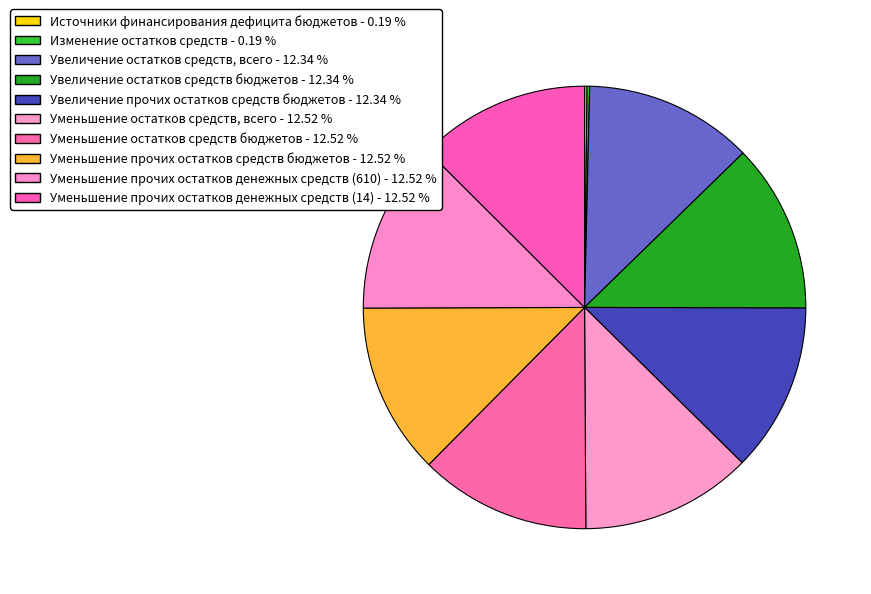

Rank the categories by value from highest to lowest.

Уменьшение остатков средств, всего, Уменьшение остатков средств бюджетов, Уменьшение прочих остатков средств бюджетов, Уменьшение прочих остатков денежных средств (610), Уменьшение прочих остатков денежных средств (14), Увеличение остатков средств, всего, Увеличение остатков средств бюджетов, Увеличение прочих остатков средств бюджетов, Источники финансирования дефицита бюджетов, Изменение остатков средств